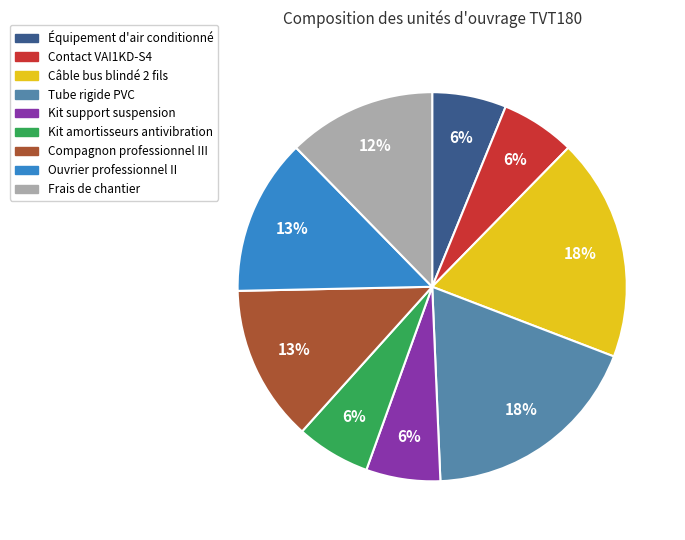

Between Câble bus blindé 2 fils and Équipement d'air conditionné, which is larger?

Câble bus blindé 2 fils